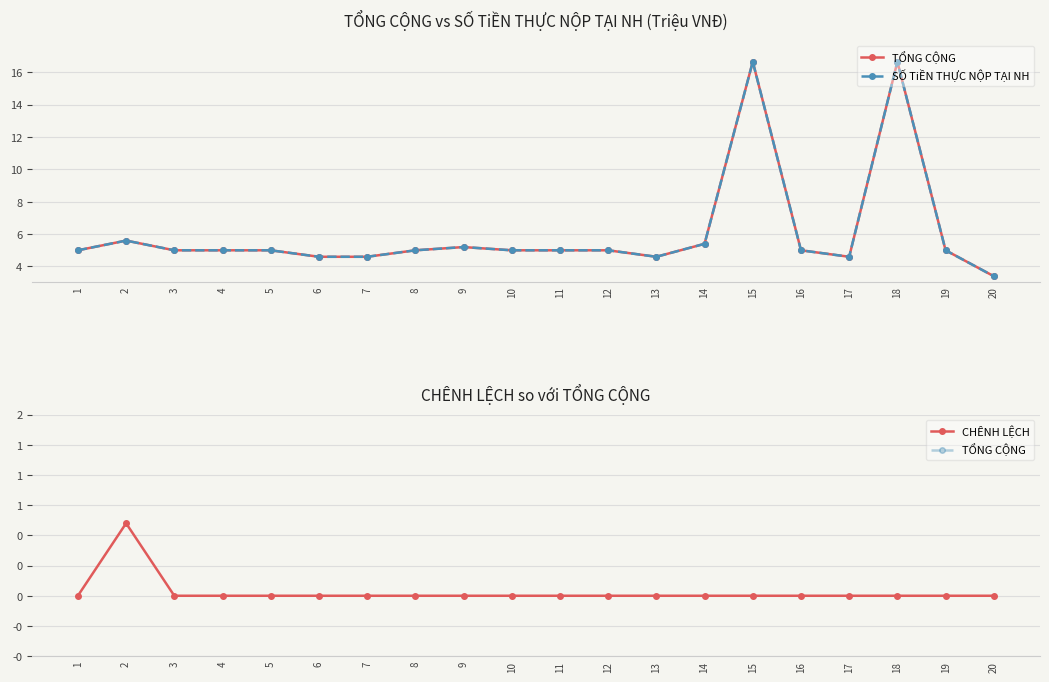

True or false: CHÊNH LỆCH and SỐ TiỀN THỰC NỘP TẠI NH cross at least once.

False